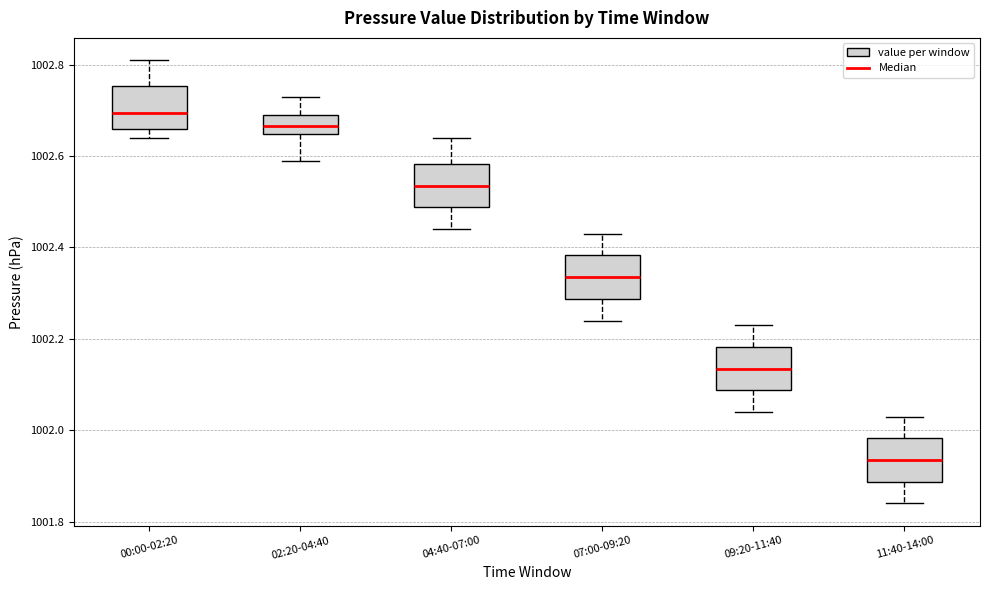

Reading left to right, transcribe this box plot: for each box, give where its median line is, the range the box spans, and where its two whiskers end, as read against the y-axis. The values are not printed on the chart, so give them approximately, as read against the axis.

00:00-02:20: median 1002.70, box 1002.66 to 1002.76, whiskers 1002.64 to 1002.82
02:20-04:40: median 1002.66, box 1002.64 to 1002.70, whiskers 1002.60 to 1002.74
04:40-07:00: median 1002.54, box 1002.48 to 1002.58, whiskers 1002.44 to 1002.64
07:00-09:20: median 1002.34, box 1002.28 to 1002.38, whiskers 1002.24 to 1002.44
09:20-11:40: median 1002.14, box 1002.08 to 1002.18, whiskers 1002.04 to 1002.24
11:40-14:00: median 1001.94, box 1001.88 to 1001.98, whiskers 1001.84 to 1002.04